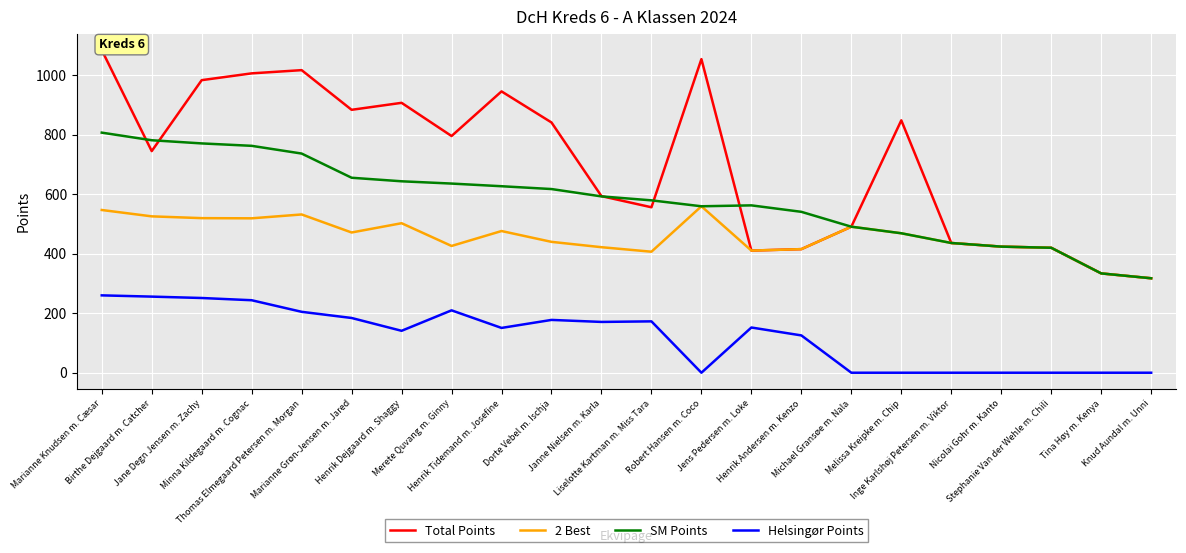

True or false: 2 Best has a value of 439.5 at Dorte Vebel m. Ischja.

True